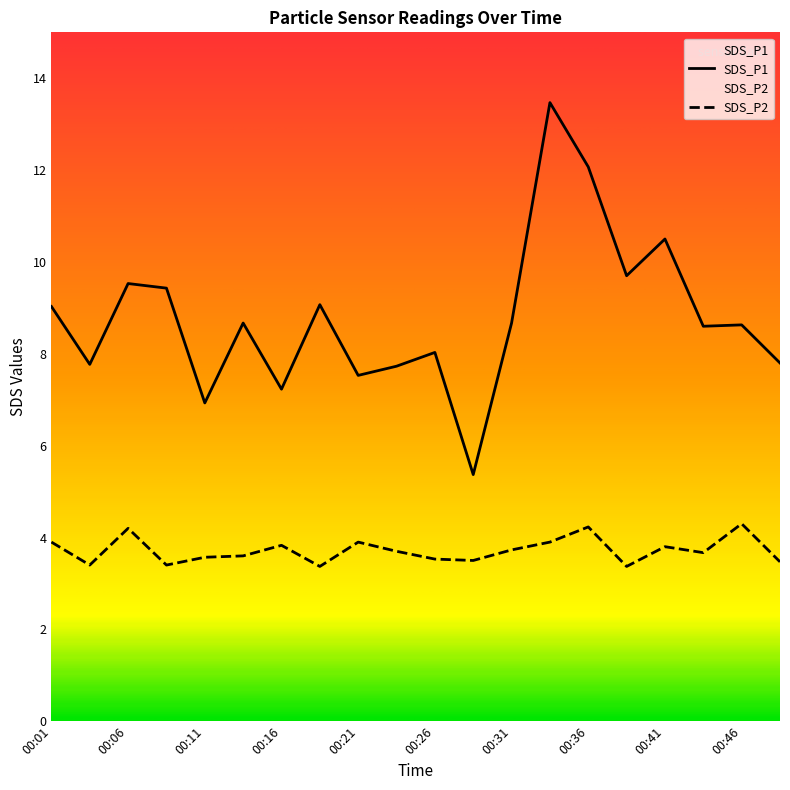

List the labels in order of SDS_P1 value, largest first.

00:33, 00:36, 00:41, 00:38, 00:06, 00:09, 00:19, 00:01, 00:14, 00:31, 00:46, 00:43, 00:26, 00:48, 00:04, 00:24, 00:21, 00:16, 00:11, 00:29